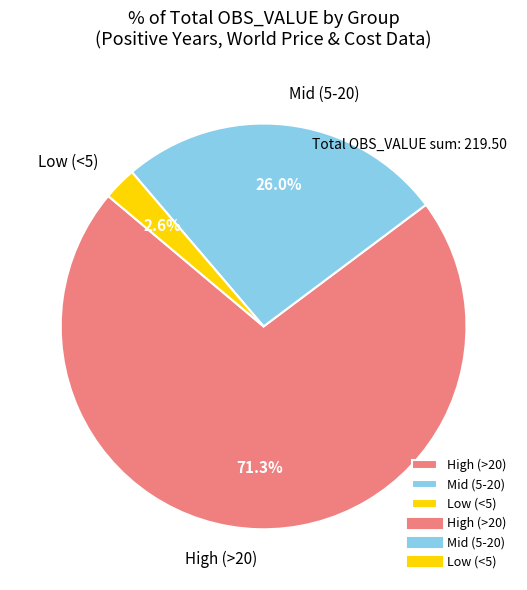

To the nearest percent, what is the average slice percentage?

33%